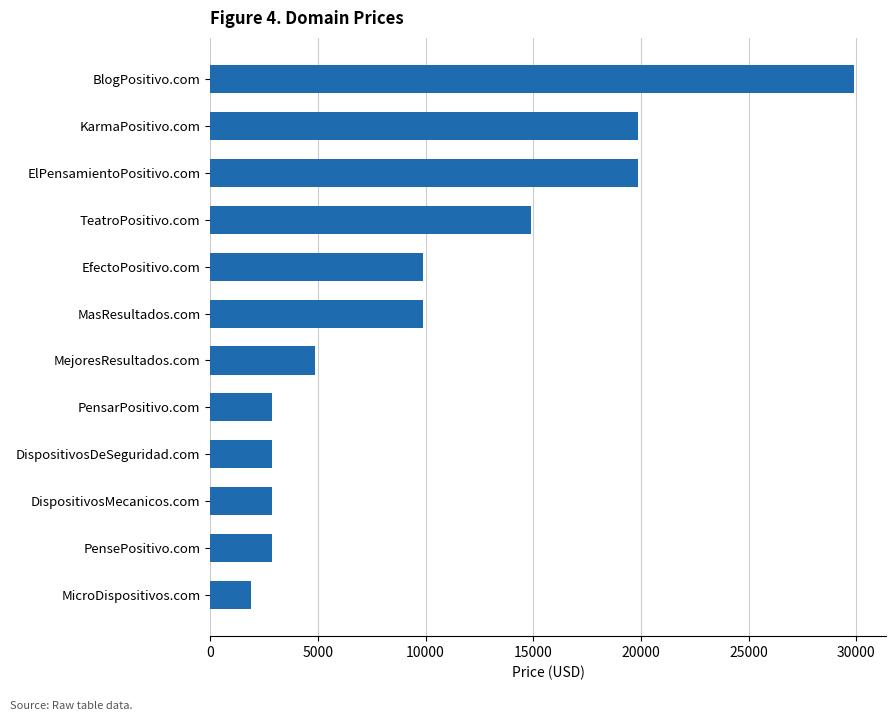

What is the smallest value displayed?

1888